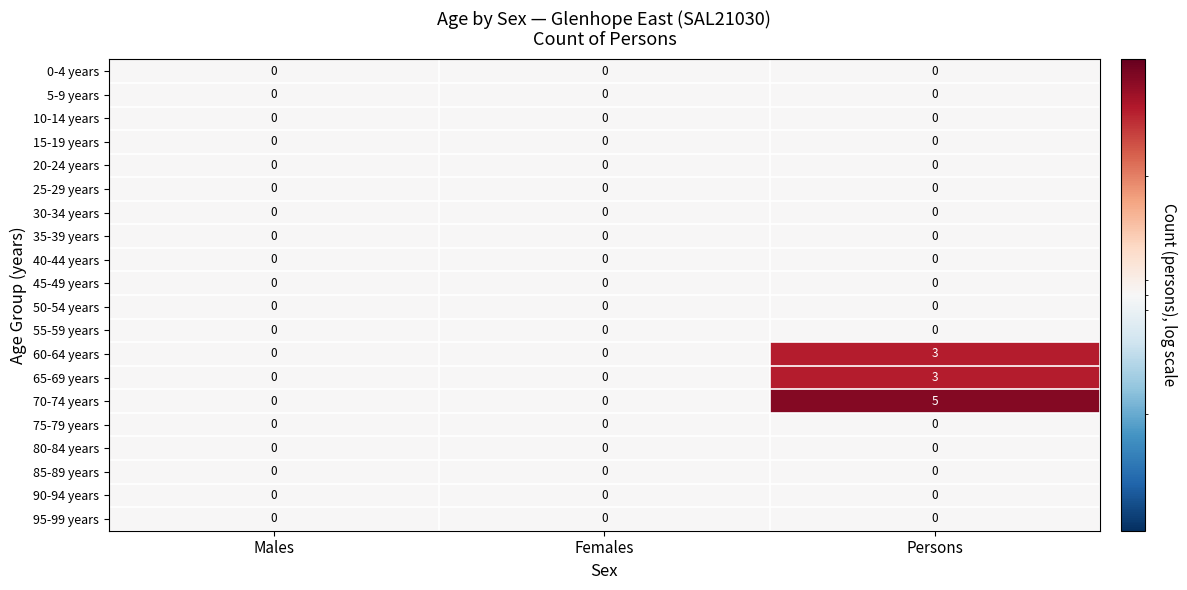

At which category is the sum across all series the highest?

Persons